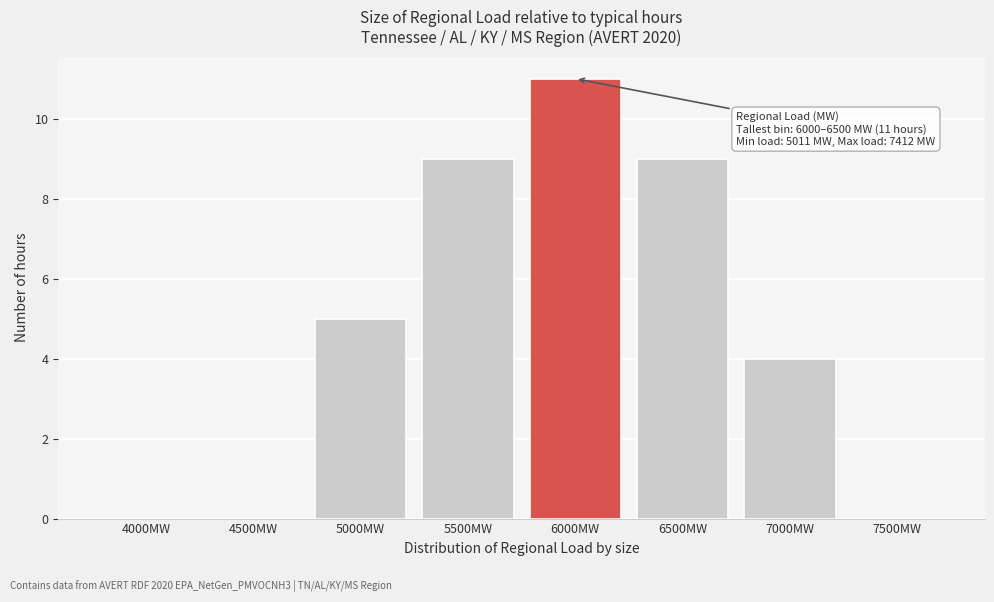

Reading right to left, extract all data points from this chart.

7500MW=0	7000MW=4	6500MW=9	6000MW=11	5500MW=9	5000MW=5	4500MW=0	4000MW=0